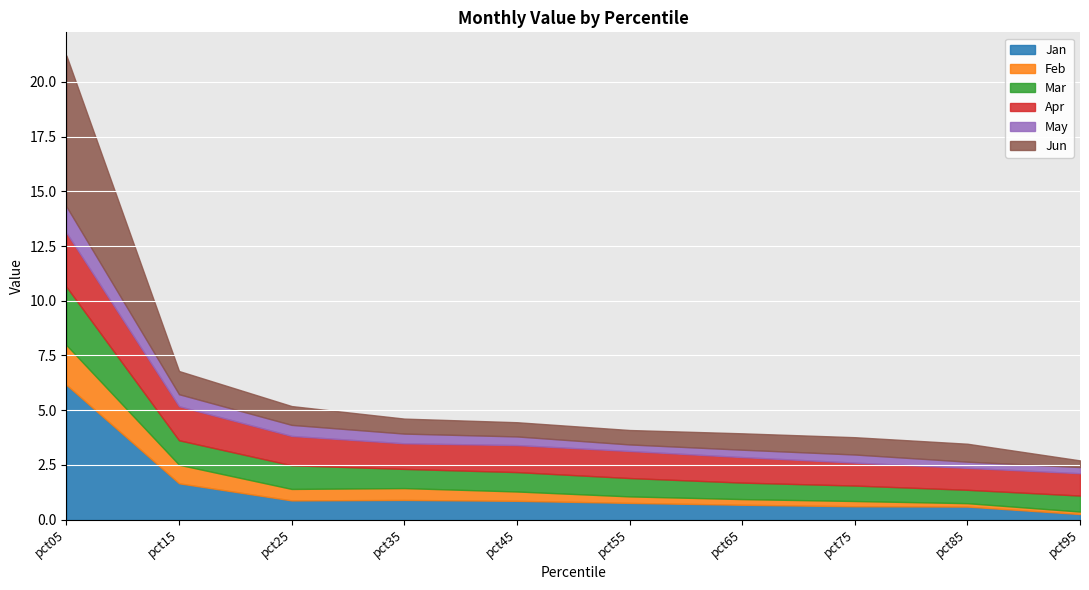

Reading left to right, extract all data points from this chart.

Jan: pct05=6.2	pct15=1.7	pct25=0.9	pct35=0.9	pct45=0.9	pct55=0.8	pct65=0.7	pct75=0.6	pct85=0.6	pct95=0.3
Feb: pct05=1.8	pct15=0.8	pct25=0.5	pct35=0.5	pct45=0.4	pct55=0.3	pct65=0.3	pct75=0.2	pct85=0.2	pct95=0.1
Mar: pct05=2.7	pct15=1.1	pct25=1.1	pct35=0.9	pct45=0.9	pct55=0.8	pct65=0.8	pct75=0.7	pct85=0.6	pct95=0.7
Apr: pct05=2.5	pct15=1.6	pct25=1.3	pct35=1.2	pct45=1.2	pct55=1.2	pct65=1.2	pct75=1.0	pct85=1.0	pct95=1.0
May: pct05=1.2	pct15=0.5	pct25=0.5	pct35=0.4	pct45=0.4	pct55=0.3	pct65=0.3	pct75=0.4	pct85=0.3	pct95=0.3
Jun: pct05=6.9	pct15=1.1	pct25=0.9	pct35=0.7	pct45=0.6	pct55=0.7	pct65=0.7	pct75=0.8	pct85=0.8	pct95=0.3